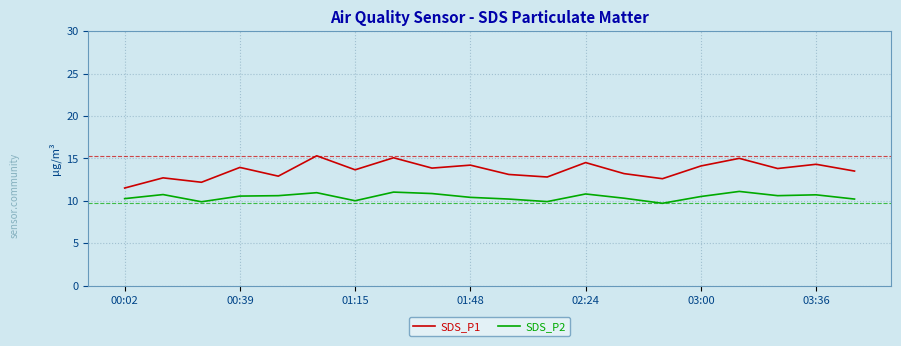

True or false: SDS_P2 and SDS_P1 cross at least once.

False